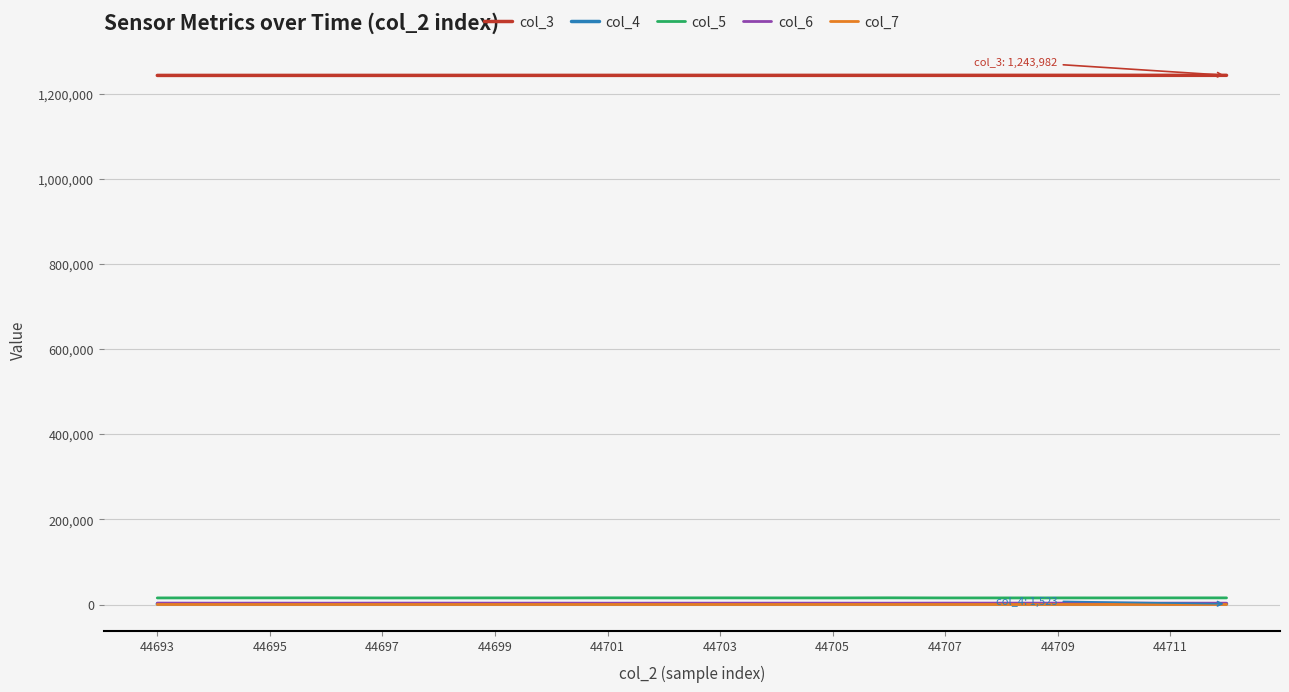

True or false: col_7 and col_3 cross at least once.

False